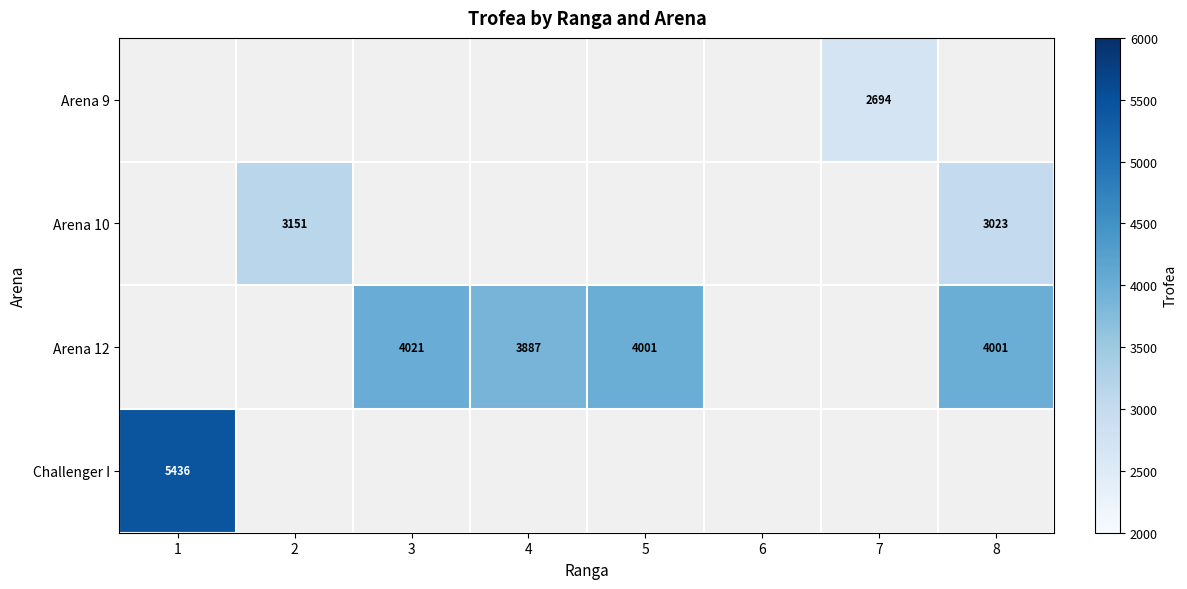

Is it true that Arena 9 equals 2694 at 7?

True